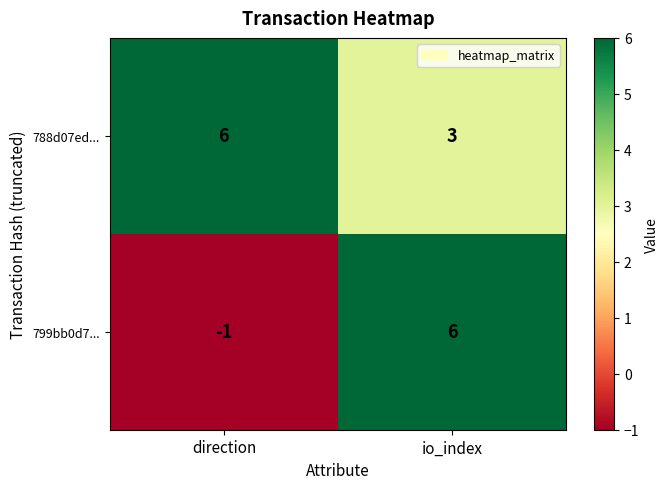

Is the value of 788d07ed... at io_index greater than the value of 799bb0d7... at io_index?

No